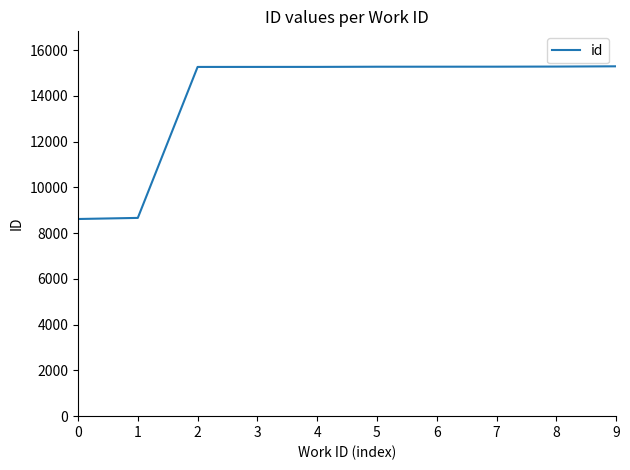

Approximately how many times larger is the value at 8 compared to 0?

1.8